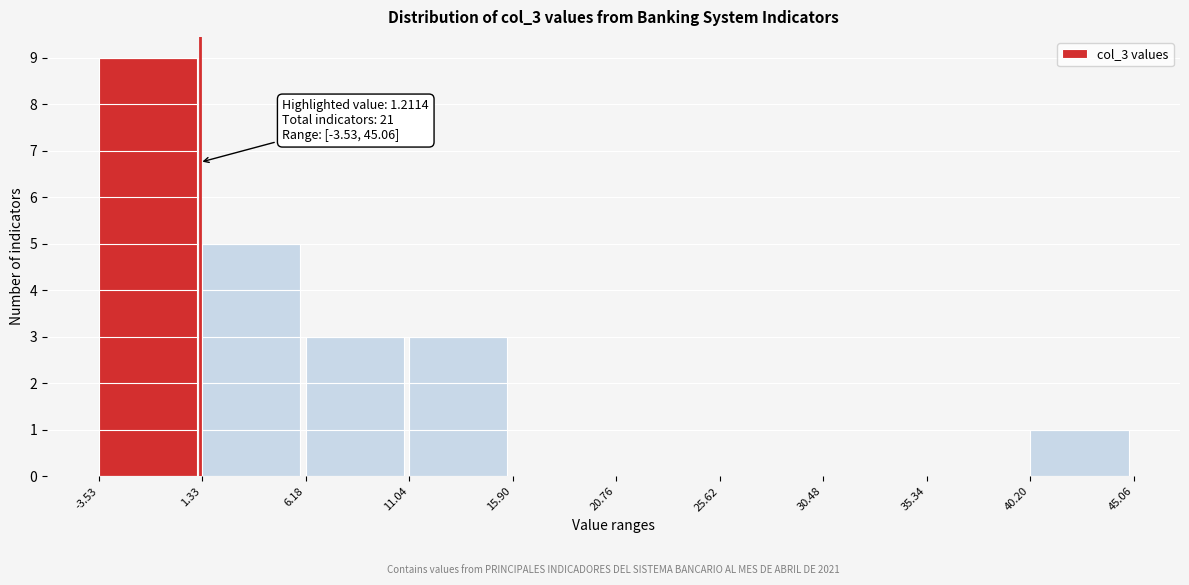

Over which range of the x-axis is the bar tallest?

-3.53 to 1.33